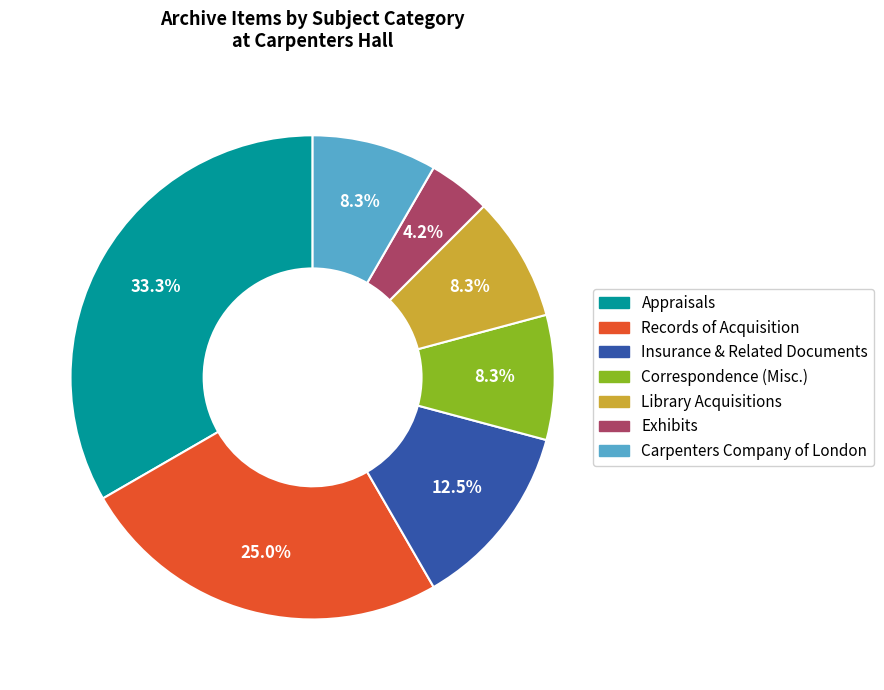

Count the number of slices in the pie.

7